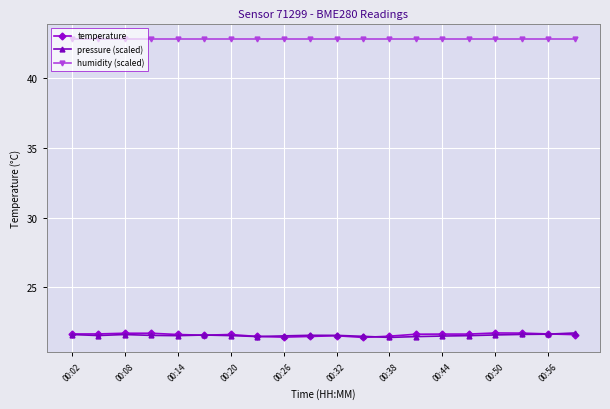

Count the pressure (scaled) values in the range 21 to 22.

20